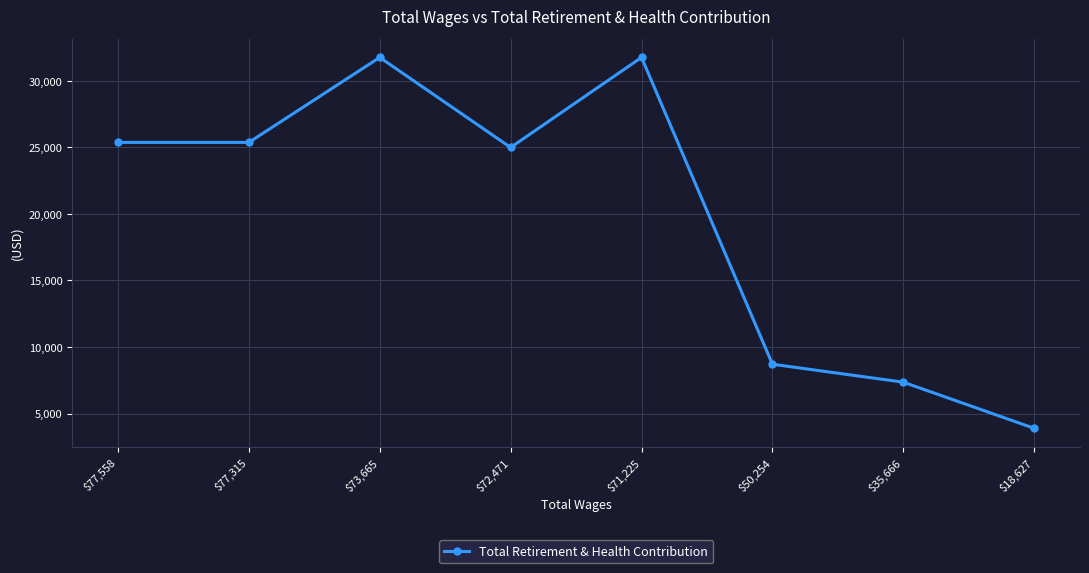

Reading right to left, transcribe all the data shown in this chart.

$18,627=3890	$35,666=7356	$50,254=8705	$71,225=31757	$72,471=24990	$73,665=31757	$77,315=25371	$77,558=25371